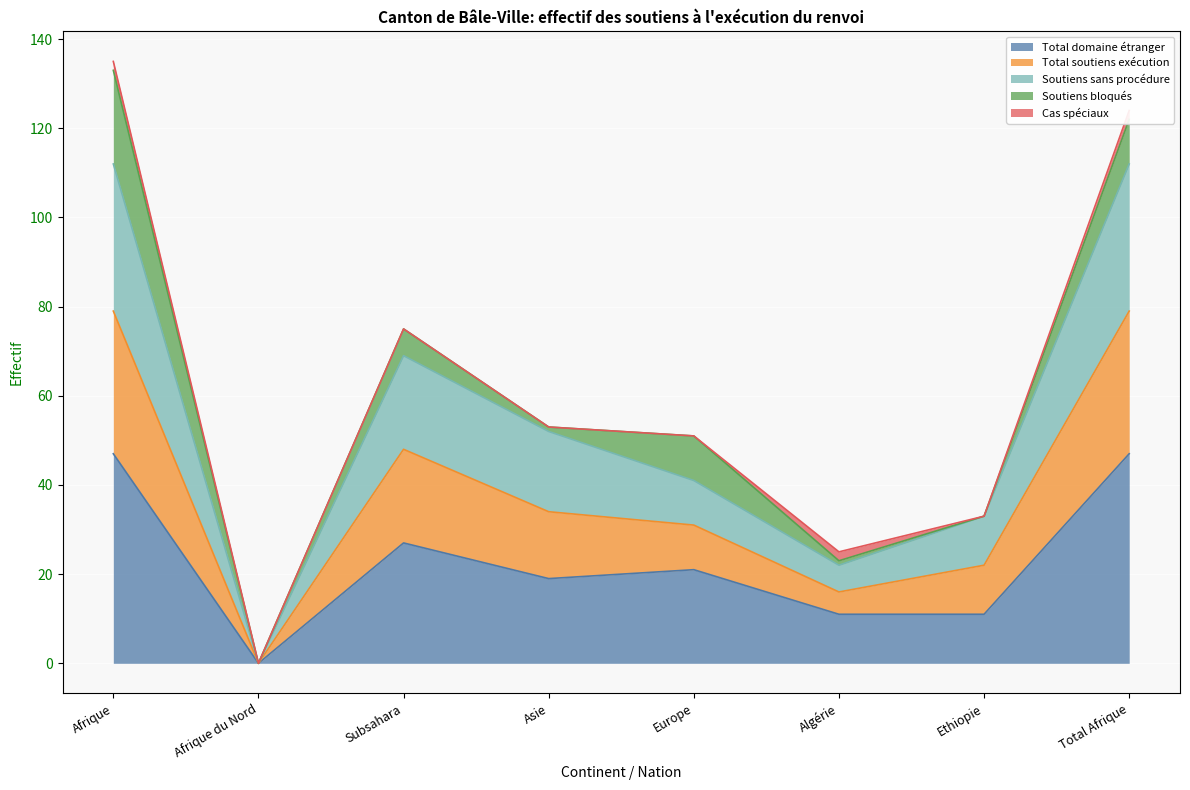

What is the label of the 6th point from the right?

Subsahara